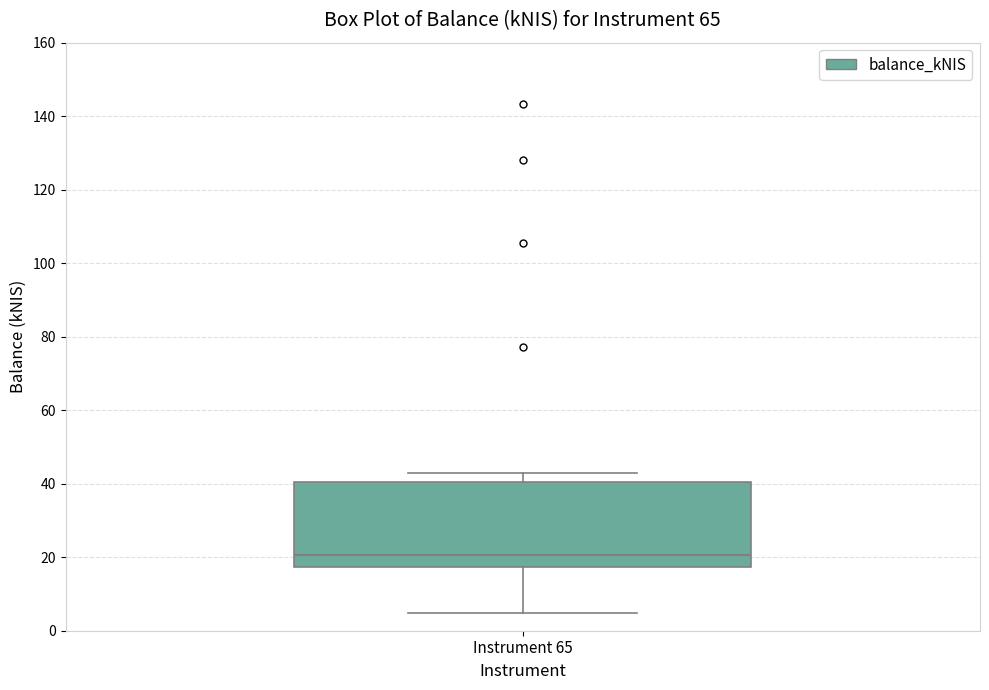

Where does the upper whisker of the box for Instrument 65 end on the y-axis? The values are not printed on the chart, so give them approximately, as read against the axis.

42